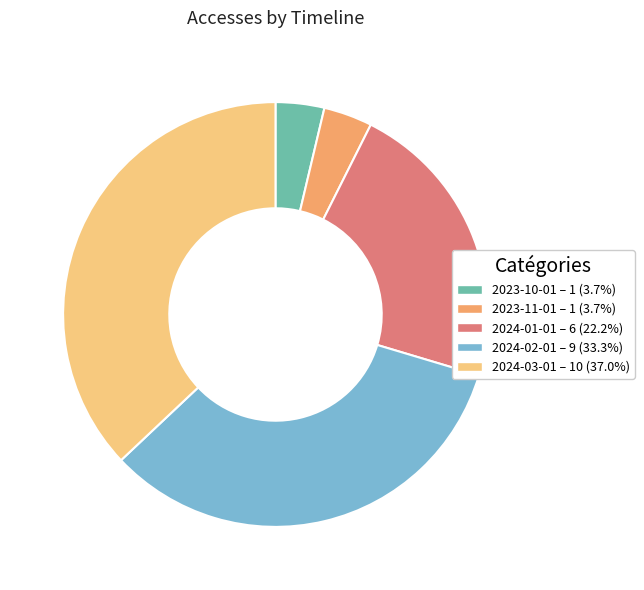

Does any single category account for the majority?

No